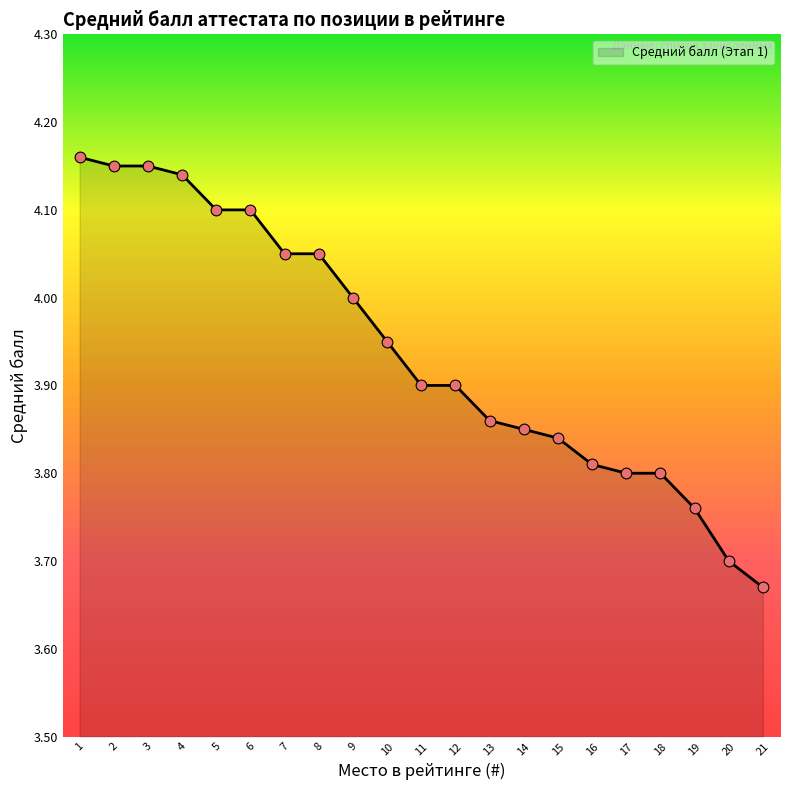

What is the ratio of the value at 1 to the value at 13?

1.1